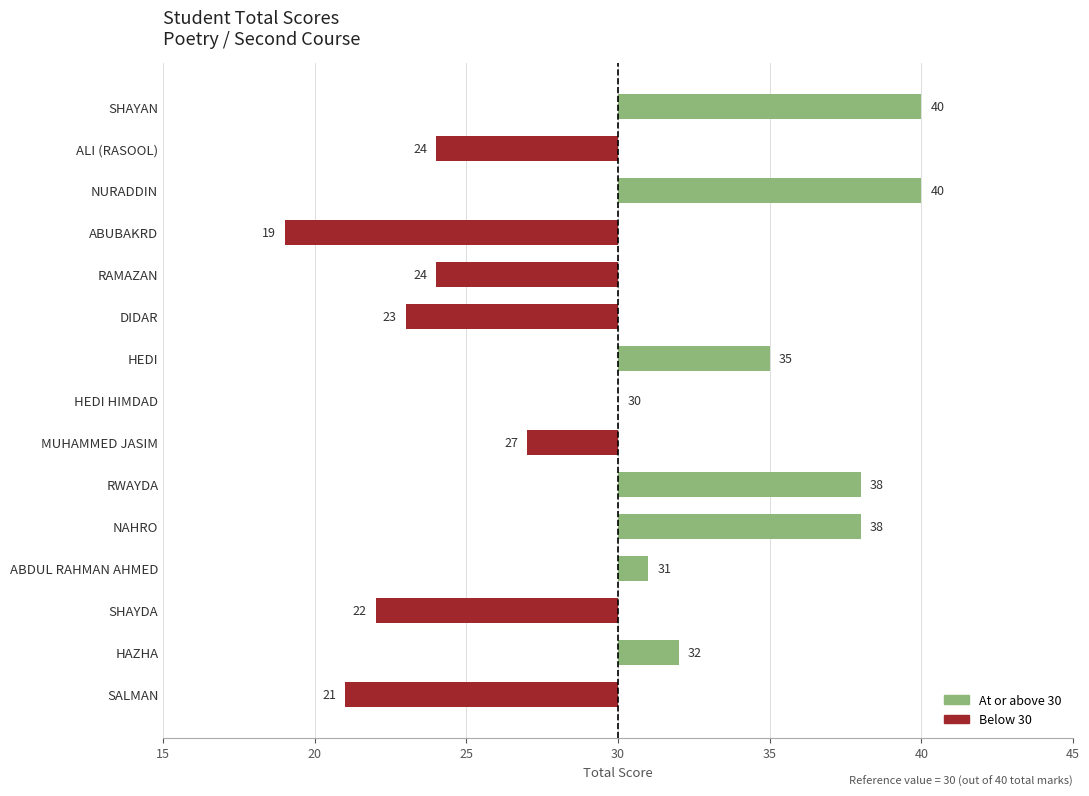

Are the bars horizontal?

Yes